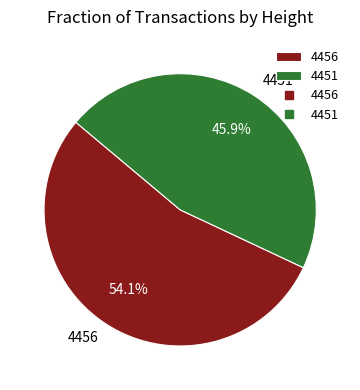

The 4451 slice represents 34% of the pie. True or false?

False